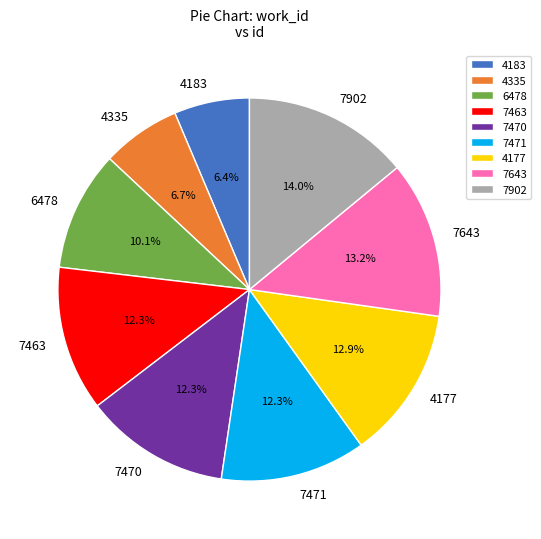

To the nearest percent, what is the average slice percentage?

11%